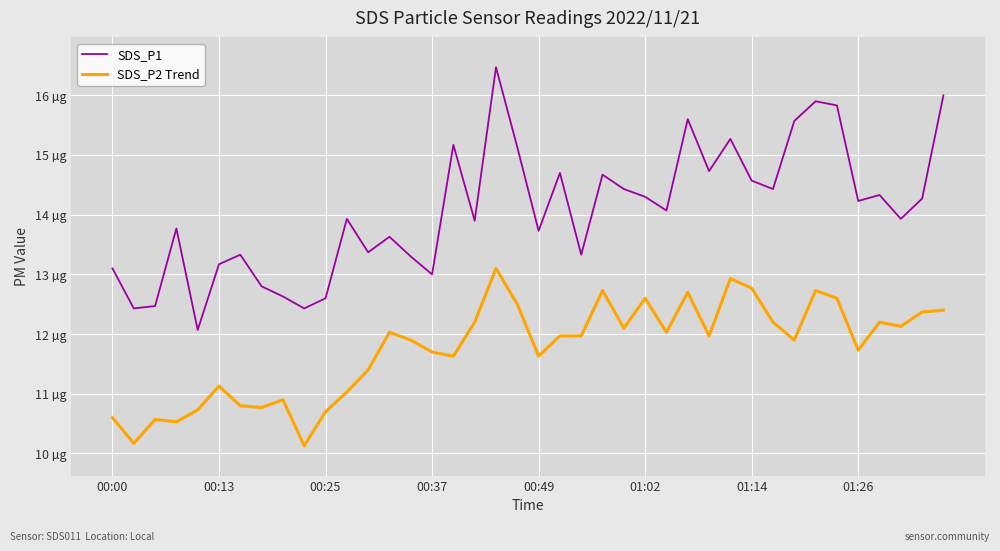

What is the sum of all SDS_P2 Trend values?

470.2